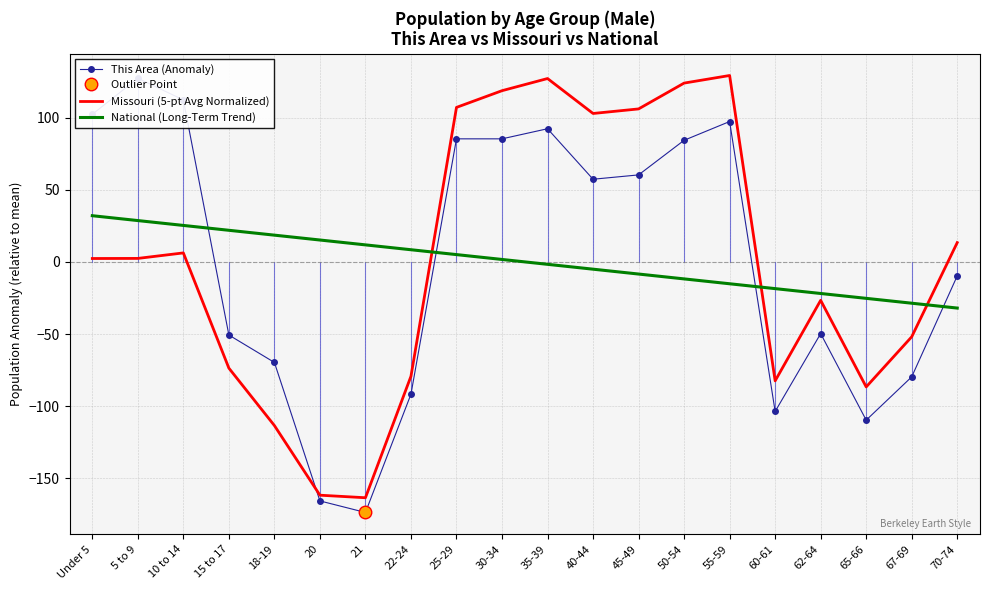

Which series ends up on top after the final intersection of National (Long-Term Trend) and This Area (Anomaly)?

This Area (Anomaly)